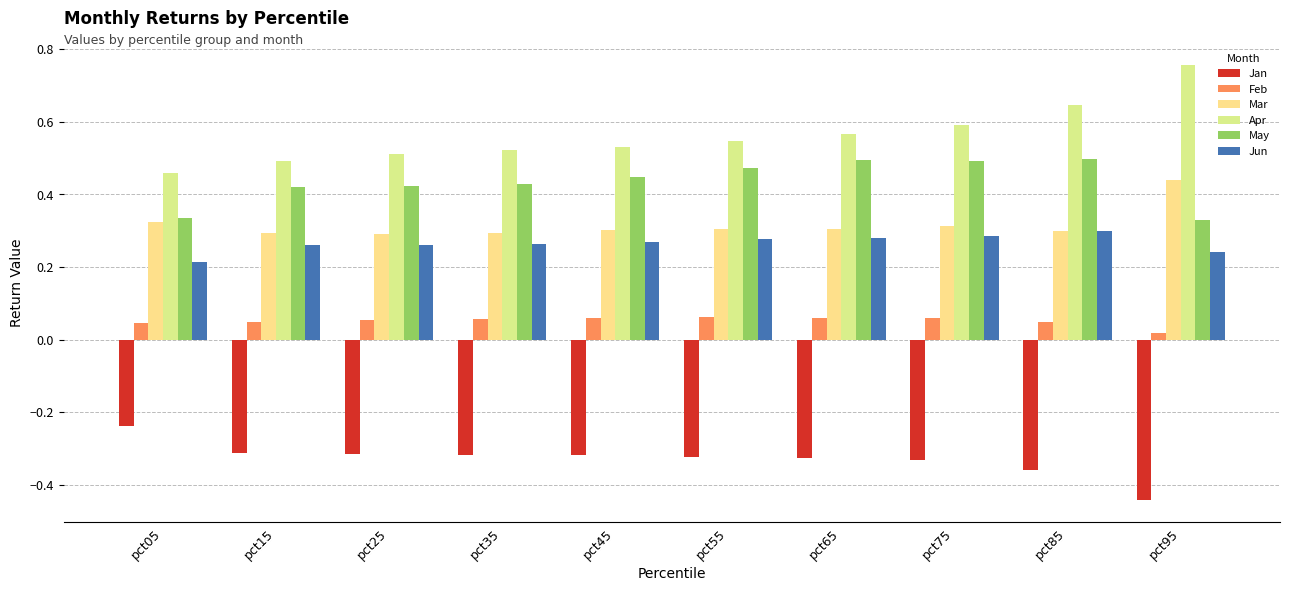

What is the total value across all series at pct05?

1.1